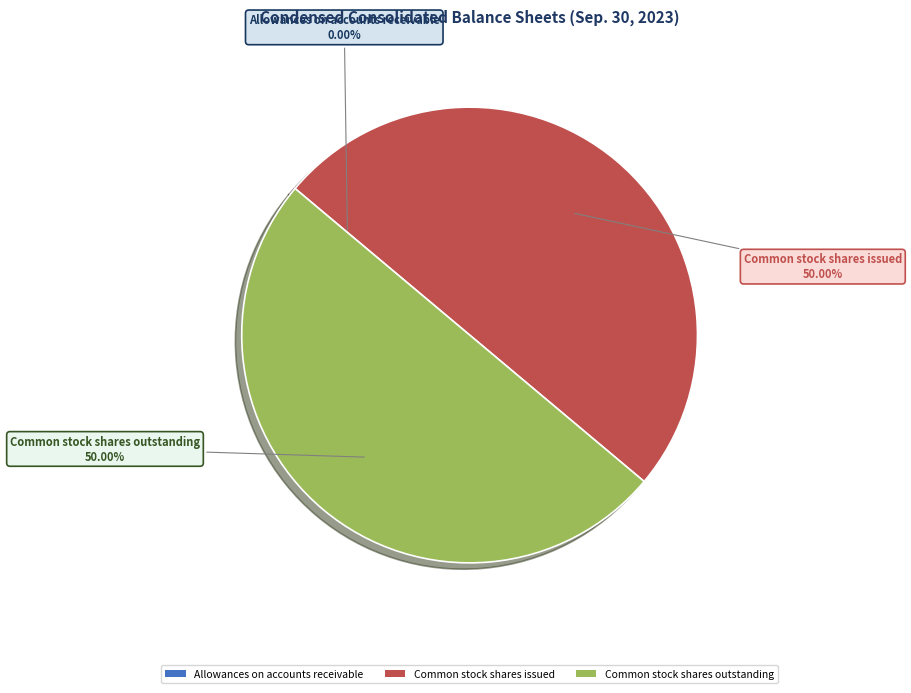

Approximately how many times larger is the value at Common stock shares issued compared to Common stock shares outstanding?

1.0